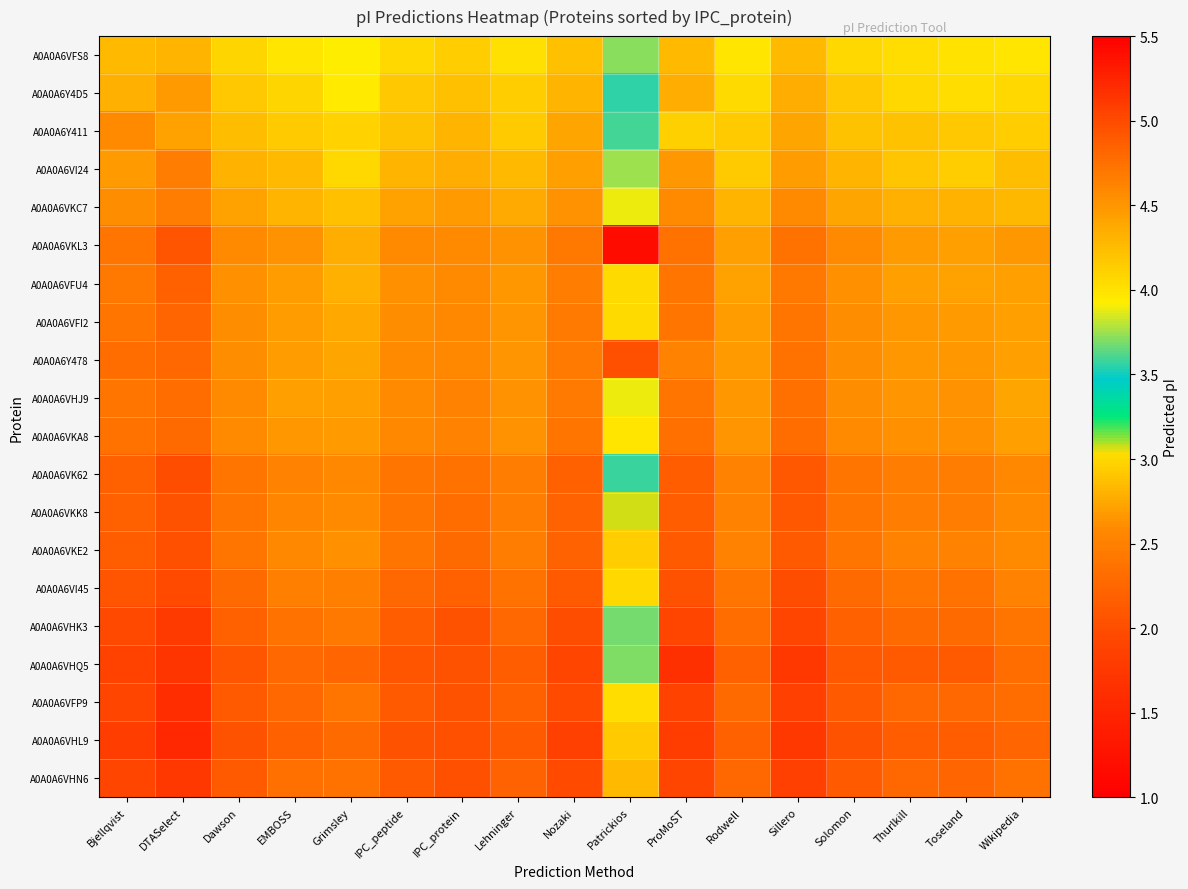

Reading left to right, what are all the values shown in this chart?

A0A0A6VFS8: Bjellqvist=4.3	DTASelect=4.3	Dawson=4.1	EMBOSS=4.0	Grimsley=3.9	IPC_peptide=4.1	IPC_protein=4.1	Lehninger=4.0	Nozaki=4.2	Patrickios=3.7	ProMoST=4.3	Rodwell=4.0	Sillero=4.3	Solomon=4.1	Thurlkill=4.0	Toseland=4.0	Wikipedia=4.0
A0A0A6Y4D5: Bjellqvist=4.3	DTASelect=4.5	Dawson=4.2	EMBOSS=4.1	Grimsley=3.9	IPC_peptide=4.2	IPC_protein=4.2	Lehninger=4.1	Nozaki=4.3	Patrickios=3.6	ProMoST=4.3	Rodwell=4.0	Sillero=4.3	Solomon=4.2	Thurlkill=4.1	Toseland=4.0	Wikipedia=4.1
A0A0A6Y411: Bjellqvist=4.6	DTASelect=4.4	Dawson=4.2	EMBOSS=4.2	Grimsley=4.1	IPC_peptide=4.2	IPC_protein=4.3	Lehninger=4.2	Nozaki=4.4	Patrickios=3.6	ProMoST=4.1	Rodwell=4.2	Sillero=4.4	Solomon=4.2	Thurlkill=4.2	Toseland=4.2	Wikipedia=4.1
A0A0A6VI24: Bjellqvist=4.5	DTASelect=4.7	Dawson=4.3	EMBOSS=4.3	Grimsley=4.1	IPC_peptide=4.3	IPC_protein=4.3	Lehninger=4.3	Nozaki=4.4	Patrickios=3.8	ProMoST=4.5	Rodwell=4.2	Sillero=4.5	Solomon=4.3	Thurlkill=4.2	Toseland=4.1	Wikipedia=4.2
A0A0A6VKC7: Bjellqvist=4.6	DTASelect=4.7	Dawson=4.4	EMBOSS=4.3	Grimsley=4.2	IPC_peptide=4.4	IPC_protein=4.5	Lehninger=4.4	Nozaki=4.5	Patrickios=3.9	ProMoST=4.6	Rodwell=4.3	Sillero=4.6	Solomon=4.4	Thurlkill=4.3	Toseland=4.3	Wikipedia=4.3
A0A0A6VKL3: Bjellqvist=4.7	DTASelect=4.9	Dawson=4.6	EMBOSS=4.5	Grimsley=4.4	IPC_peptide=4.6	IPC_protein=4.6	Lehninger=4.5	Nozaki=4.7	Patrickios=1.2	ProMoST=4.7	Rodwell=4.4	Sillero=4.7	Solomon=4.6	Thurlkill=4.5	Toseland=4.4	Wikipedia=4.5
A0A0A6VFU4: Bjellqvist=4.7	DTASelect=4.9	Dawson=4.5	EMBOSS=4.5	Grimsley=4.3	IPC_peptide=4.5	IPC_protein=4.6	Lehninger=4.5	Nozaki=4.7	Patrickios=4.0	ProMoST=4.7	Rodwell=4.4	Sillero=4.7	Solomon=4.5	Thurlkill=4.4	Toseland=4.4	Wikipedia=4.4
A0A0A6VFI2: Bjellqvist=4.7	DTASelect=4.8	Dawson=4.6	EMBOSS=4.5	Grimsley=4.4	IPC_peptide=4.6	IPC_protein=4.6	Lehninger=4.5	Nozaki=4.7	Patrickios=4.0	ProMoST=4.7	Rodwell=4.5	Sillero=4.7	Solomon=4.6	Thurlkill=4.5	Toseland=4.5	Wikipedia=4.4
A0A0A6Y478: Bjellqvist=4.8	DTASelect=4.8	Dawson=4.6	EMBOSS=4.5	Grimsley=4.4	IPC_peptide=4.6	IPC_protein=4.6	Lehninger=4.5	Nozaki=4.7	Patrickios=2.0	ProMoST=4.6	Rodwell=4.5	Sillero=4.7	Solomon=4.6	Thurlkill=4.5	Toseland=4.5	Wikipedia=4.4
A0A0A6VHJ9: Bjellqvist=4.7	DTASelect=4.8	Dawson=4.6	EMBOSS=4.4	Grimsley=4.4	IPC_peptide=4.6	IPC_protein=4.6	Lehninger=4.5	Nozaki=4.7	Patrickios=3.9	ProMoST=4.7	Rodwell=4.5	Sillero=4.7	Solomon=4.6	Thurlkill=4.5	Toseland=4.5	Wikipedia=4.4
A0A0A6VKA8: Bjellqvist=4.7	DTASelect=4.8	Dawson=4.6	EMBOSS=4.5	Grimsley=4.5	IPC_peptide=4.6	IPC_protein=4.6	Lehninger=4.5	Nozaki=4.7	Patrickios=4.0	ProMoST=4.7	Rodwell=4.5	Sillero=4.8	Solomon=4.6	Thurlkill=4.5	Toseland=4.5	Wikipedia=4.4
A0A0A6VK62: Bjellqvist=4.9	DTASelect=5.0	Dawson=4.7	EMBOSS=4.6	Grimsley=4.6	IPC_peptide=4.7	IPC_protein=4.7	Lehninger=4.7	Nozaki=4.9	Patrickios=3.6	ProMoST=4.9	Rodwell=4.6	Sillero=4.9	Solomon=4.7	Thurlkill=4.7	Toseland=4.7	Wikipedia=4.6
A0A0A6VKK8: Bjellqvist=4.9	DTASelect=5.0	Dawson=4.7	EMBOSS=4.6	Grimsley=4.6	IPC_peptide=4.7	IPC_protein=4.8	Lehninger=4.7	Nozaki=4.8	Patrickios=3.1	ProMoST=4.9	Rodwell=4.6	Sillero=4.9	Solomon=4.7	Thurlkill=4.7	Toseland=4.7	Wikipedia=4.6
A0A0A6VKE2: Bjellqvist=4.9	DTASelect=5.0	Dawson=4.7	EMBOSS=4.6	Grimsley=4.5	IPC_peptide=4.7	IPC_protein=4.8	Lehninger=4.7	Nozaki=4.8	Patrickios=4.1	ProMoST=4.9	Rodwell=4.6	Sillero=4.9	Solomon=4.7	Thurlkill=4.6	Toseland=4.6	Wikipedia=4.6
A0A0A6VI45: Bjellqvist=4.9	DTASelect=5.0	Dawson=4.8	EMBOSS=4.6	Grimsley=4.6	IPC_peptide=4.8	IPC_protein=4.9	Lehninger=4.7	Nozaki=4.9	Patrickios=4.1	ProMoST=4.9	Rodwell=4.7	Sillero=5.0	Solomon=4.8	Thurlkill=4.7	Toseland=4.7	Wikipedia=4.6
A0A0A6VHK3: Bjellqvist=5.0	DTASelect=5.1	Dawson=4.9	EMBOSS=4.7	Grimsley=4.7	IPC_peptide=4.9	IPC_protein=4.9	Lehninger=4.8	Nozaki=5.0	Patrickios=3.7	ProMoST=5.0	Rodwell=4.8	Sillero=5.0	Solomon=4.9	Thurlkill=4.8	Toseland=4.8	Wikipedia=4.7
A0A0A6VHQ5: Bjellqvist=5.1	DTASelect=5.1	Dawson=4.9	EMBOSS=4.8	Grimsley=4.8	IPC_peptide=4.9	IPC_protein=4.9	Lehninger=4.9	Nozaki=5.0	Patrickios=3.7	ProMoST=5.2	Rodwell=4.9	Sillero=5.1	Solomon=4.9	Thurlkill=4.9	Toseland=4.9	Wikipedia=4.8
A0A0A6VFP9: Bjellqvist=5.0	DTASelect=5.2	Dawson=4.9	EMBOSS=4.8	Grimsley=4.7	IPC_peptide=4.9	IPC_protein=5.0	Lehninger=4.9	Nozaki=5.0	Patrickios=4.0	ProMoST=5.1	Rodwell=4.8	Sillero=5.1	Solomon=4.9	Thurlkill=4.8	Toseland=4.8	Wikipedia=4.8
A0A0A6VHL9: Bjellqvist=5.1	DTASelect=5.2	Dawson=4.9	EMBOSS=4.9	Grimsley=4.8	IPC_peptide=5.0	IPC_protein=5.0	Lehninger=4.9	Nozaki=5.1	Patrickios=4.2	ProMoST=5.1	Rodwell=4.9	Sillero=5.1	Solomon=4.9	Thurlkill=4.9	Toseland=4.9	Wikipedia=4.8
A0A0A6VHN6: Bjellqvist=5.0	DTASelect=5.1	Dawson=4.9	EMBOSS=4.7	Grimsley=4.7	IPC_peptide=4.9	IPC_protein=5.0	Lehninger=4.8	Nozaki=5.0	Patrickios=4.3	ProMoST=5.0	Rodwell=4.8	Sillero=5.1	Solomon=4.9	Thurlkill=4.8	Toseland=4.8	Wikipedia=4.7